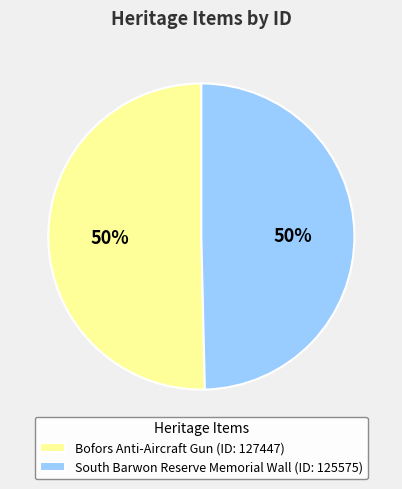

How many segments does this pie chart have?

2